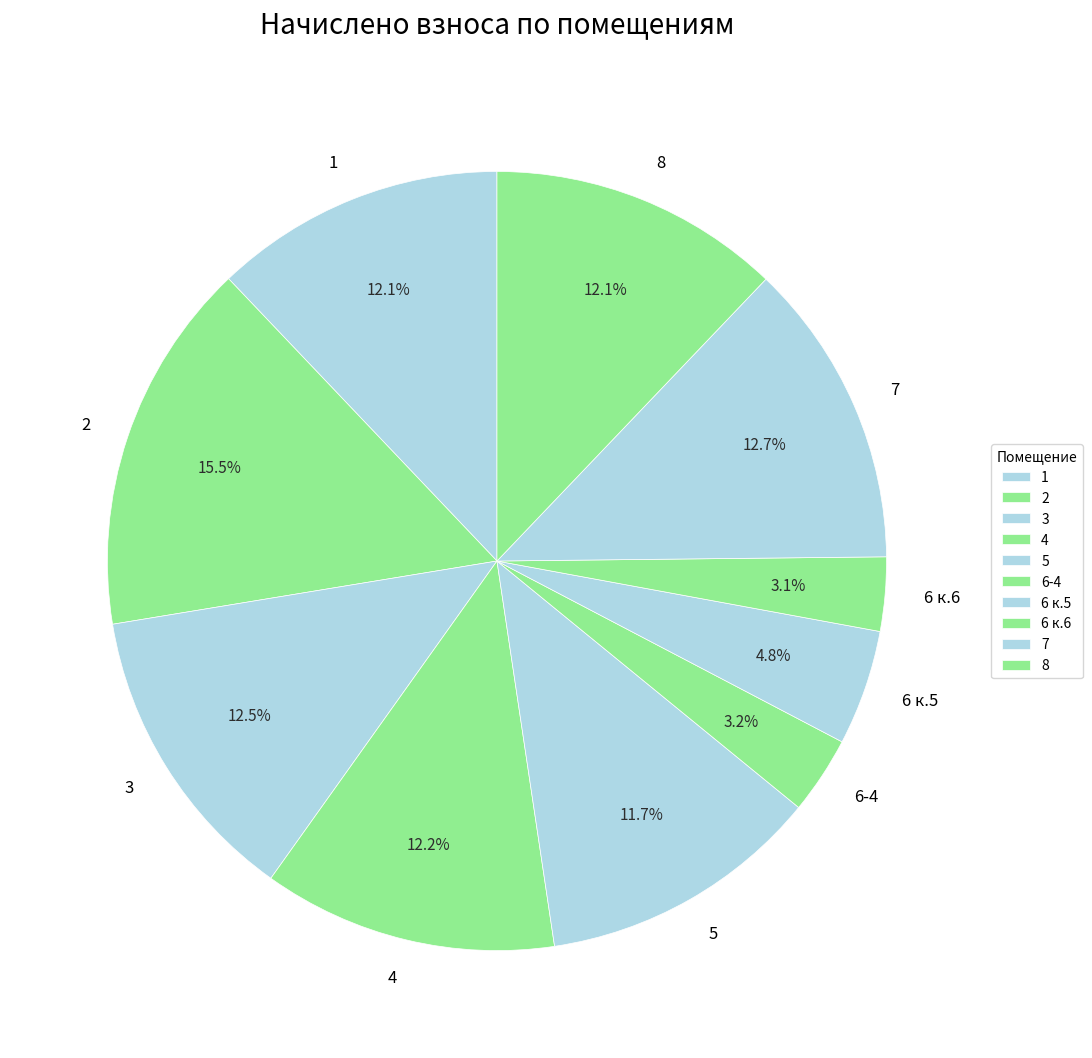

Count the number of slices in the pie.

10